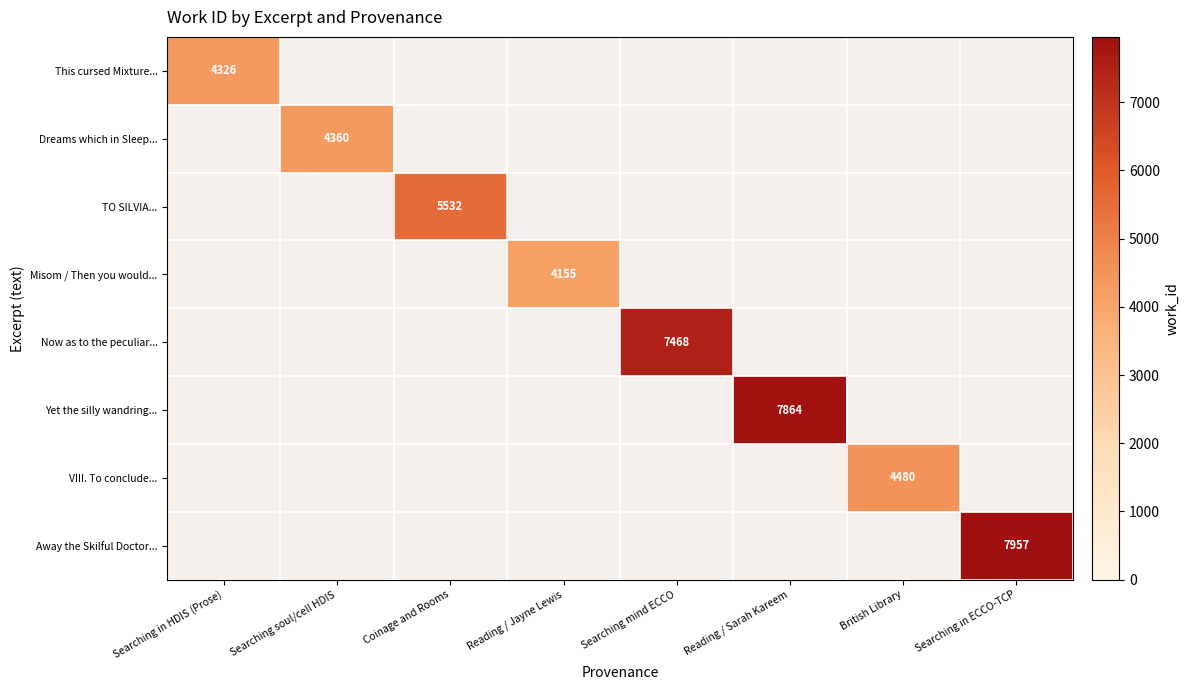

The Now as to the peculiar... series shows 10090 at Searching mind ECCO. True or false?

False